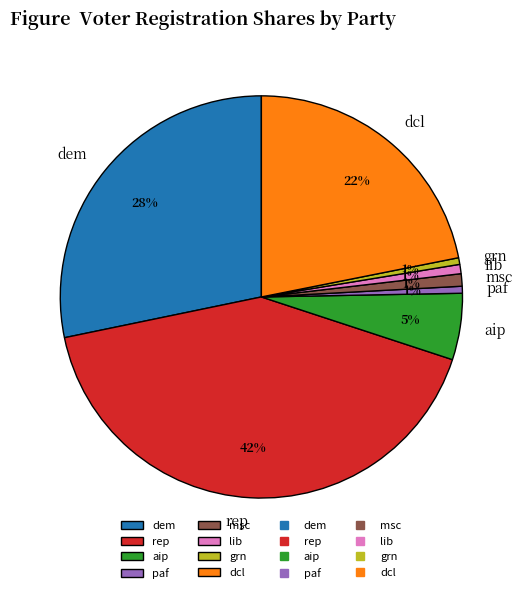

What is the ratio of the value at rep to the value at dcl?

1.9